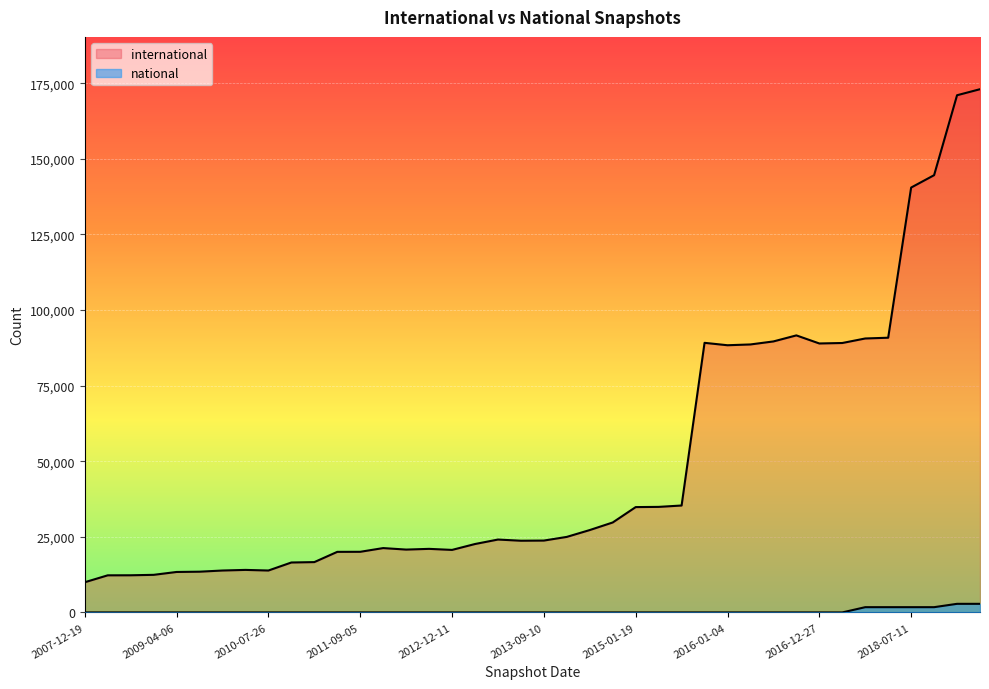

How many categories are shown in the chart?

40